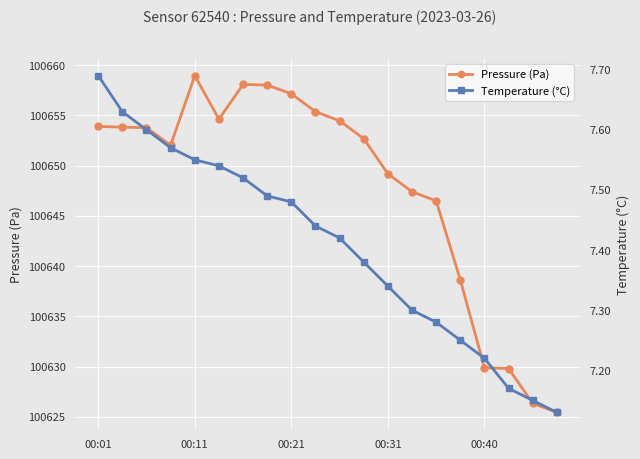

What are all the series names shown in the legend?

Pressure (Pa), Temperature (°C)